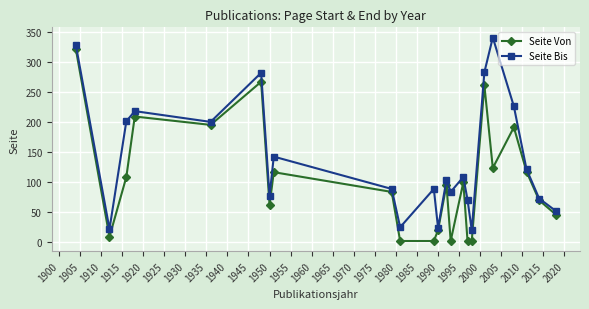

Which series has the largest total across all categories?

Seite Bis